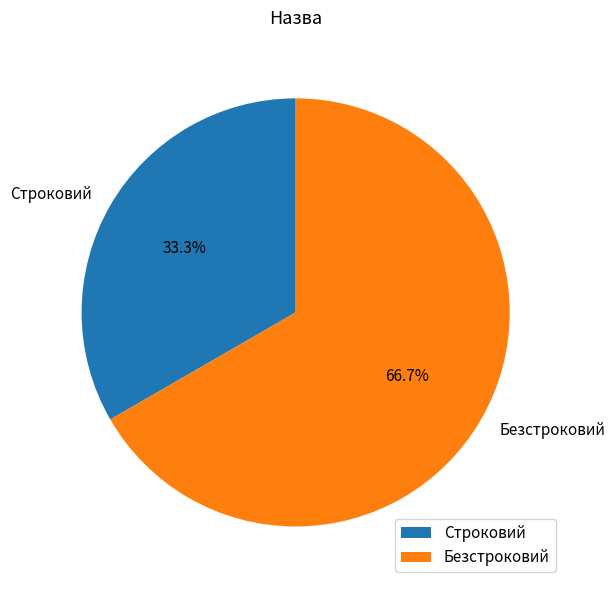

Which category has the smallest portion of the pie?

Строковий